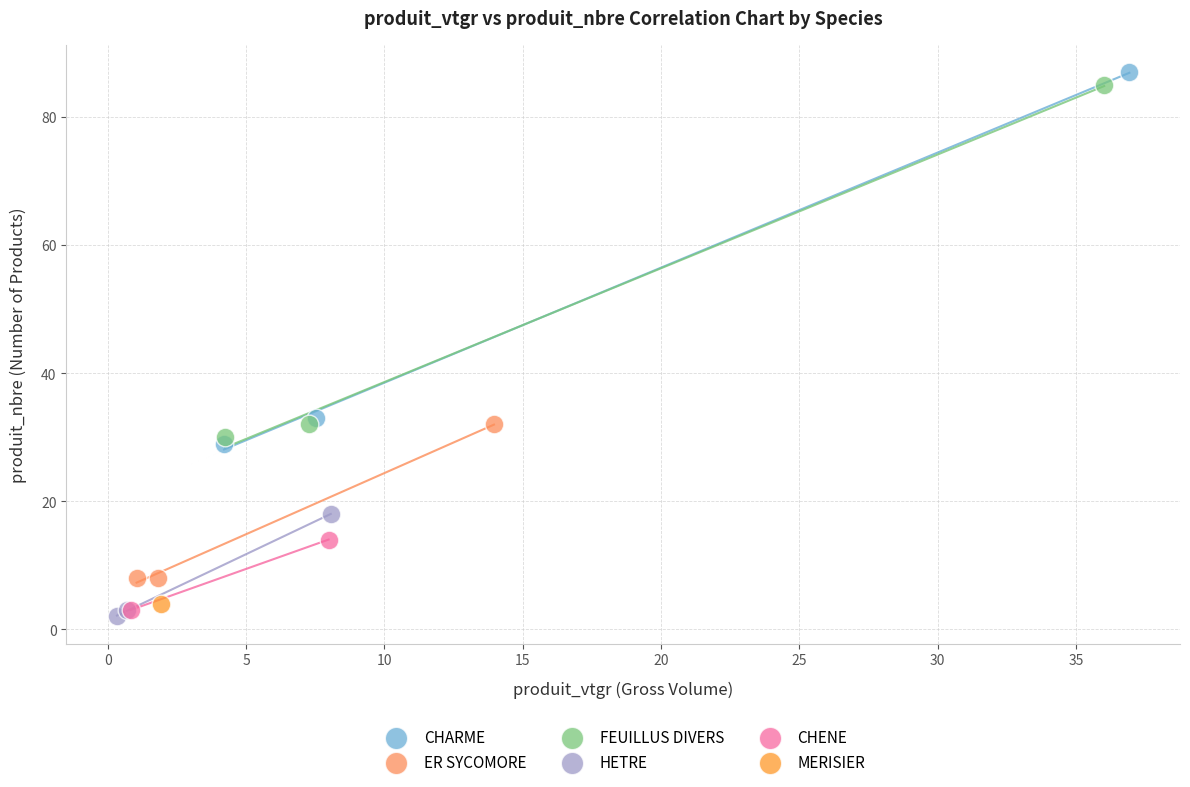

Which series contains the highest Y value?

CHARME